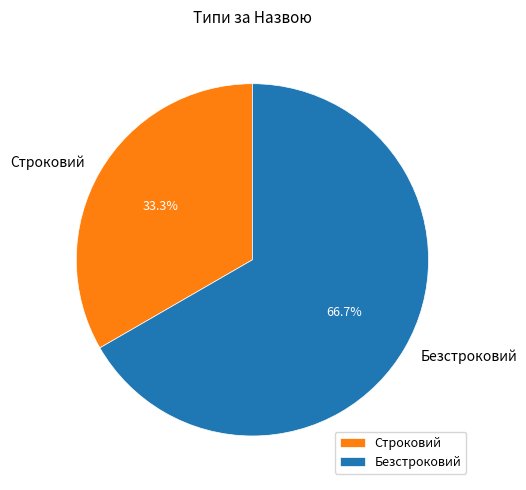

Is there any slice that represents more than half of the pie?

Yes